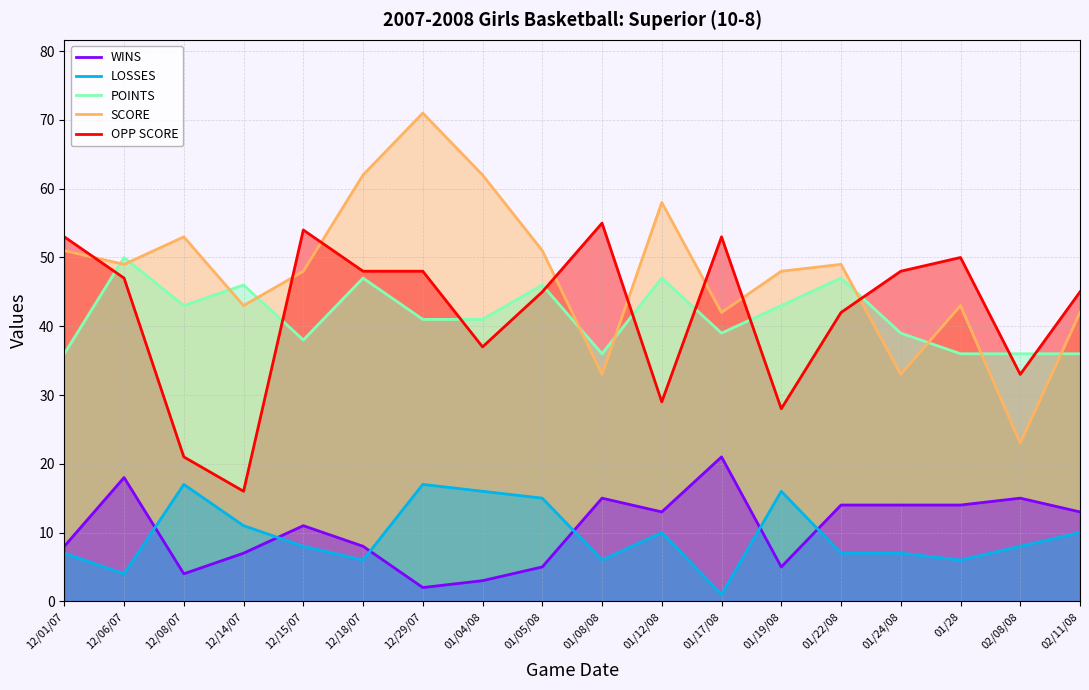

How many interior local valleys does the LOSSES series have?

5